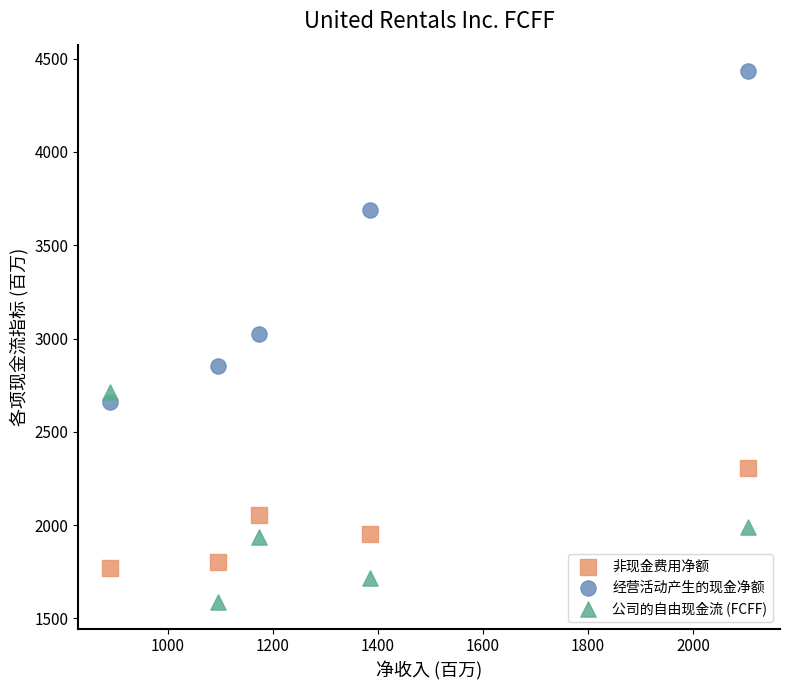

What are all the series names shown in the legend?

非现金费用净额, 经营活动产生的现金净额, 公司的自由现金流 (FCFF)